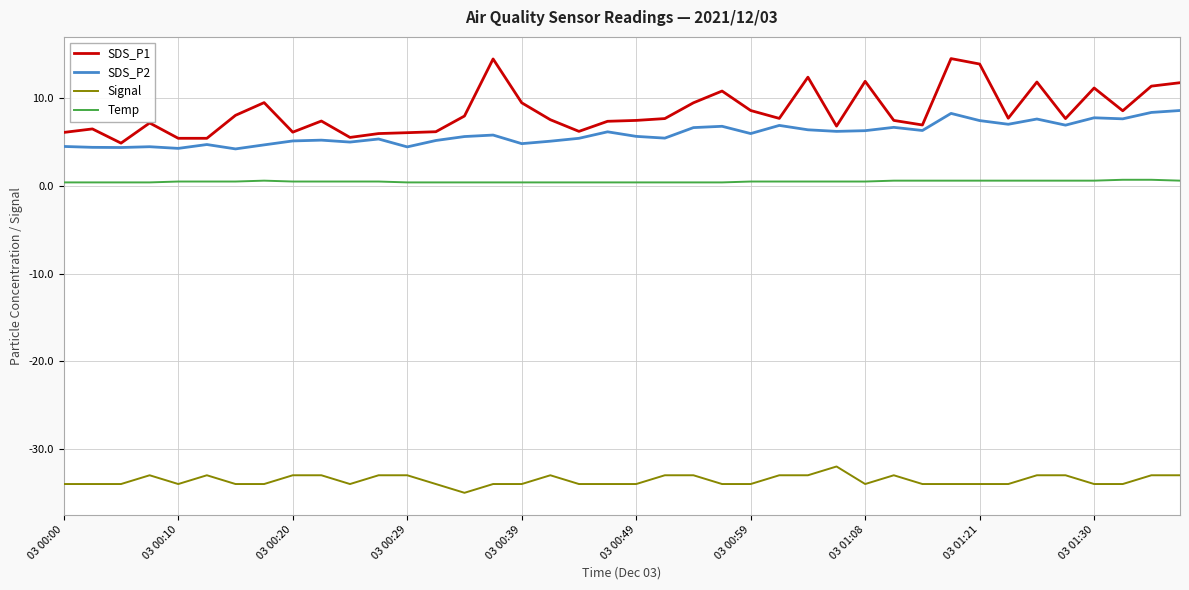

What is the sum of all Signal values?

-1343.0